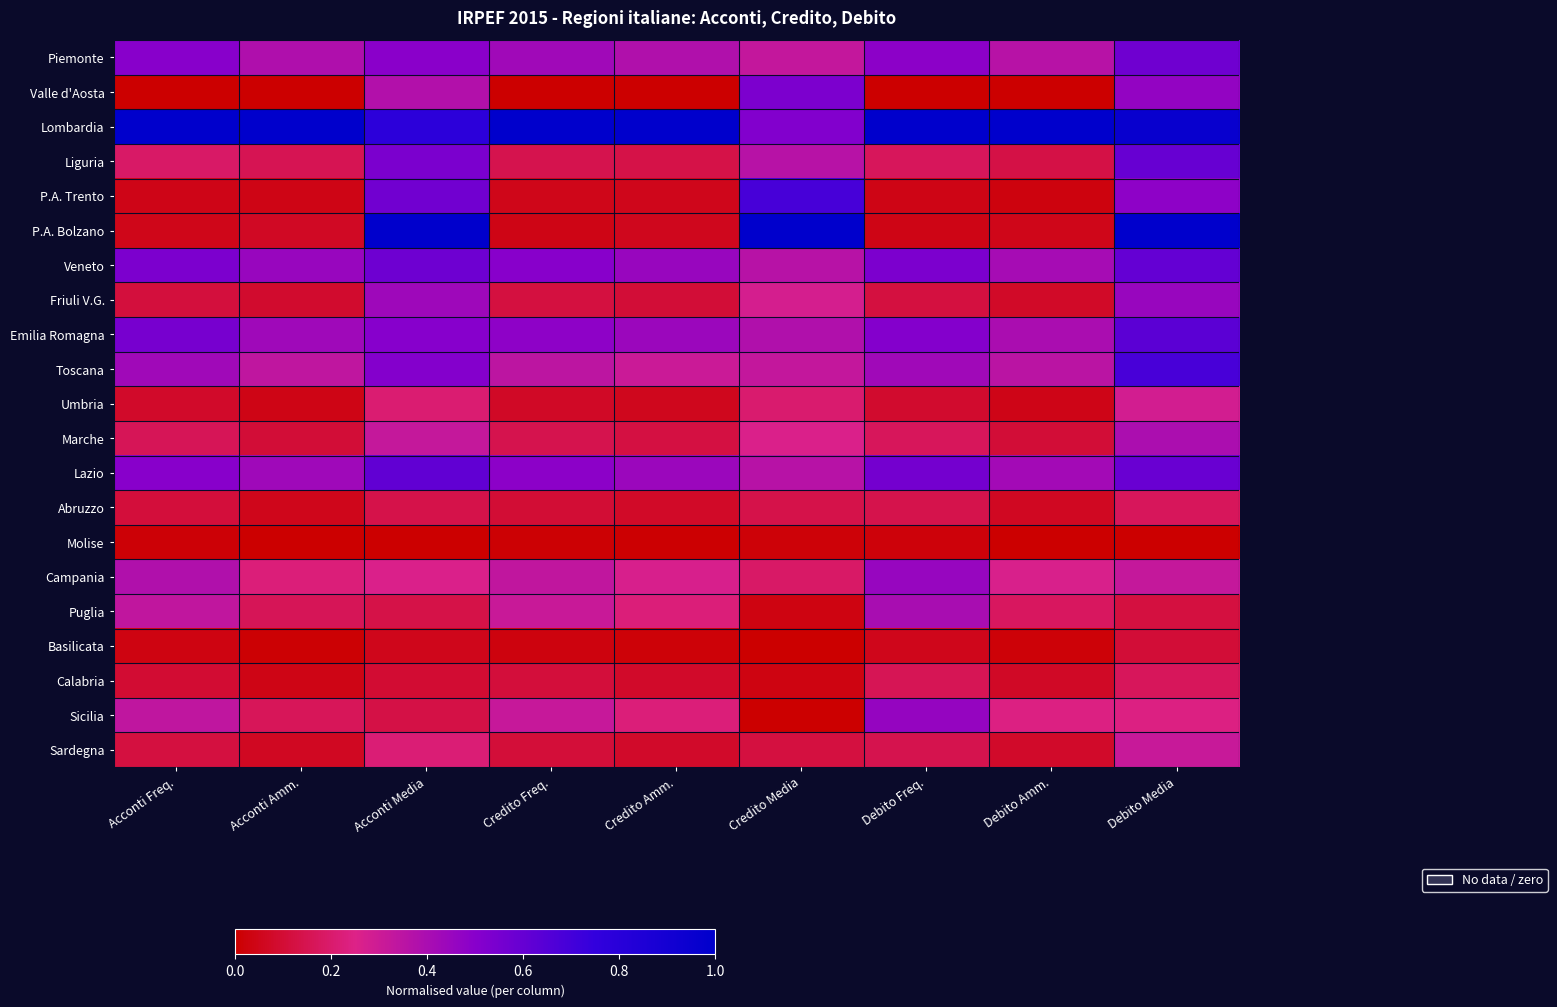

At which category does the chart reach its peak across all series?

Acconti Freq.